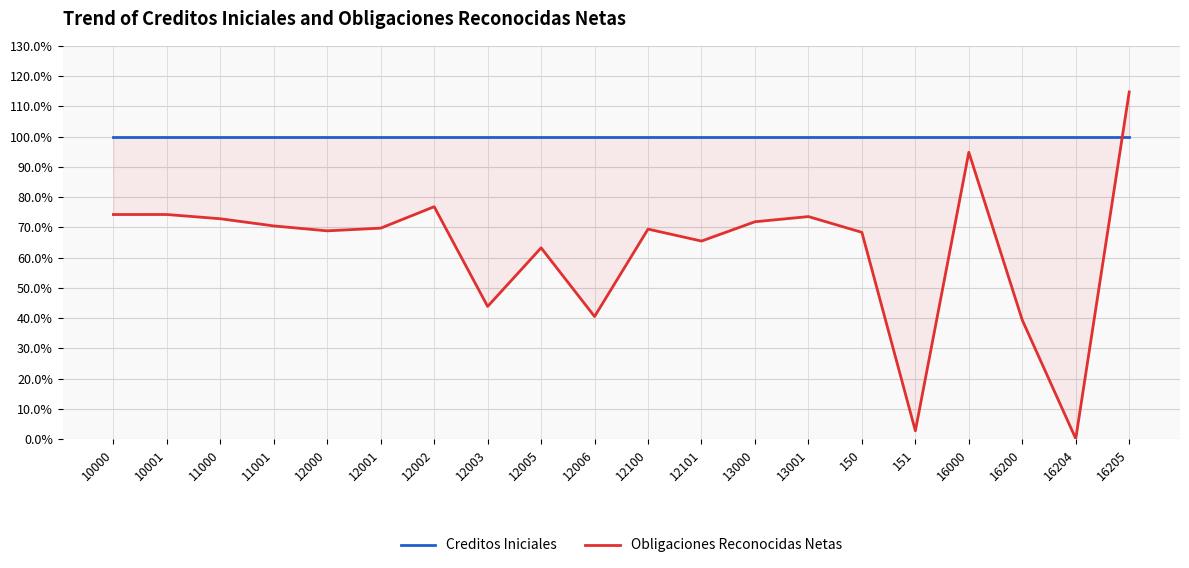

At which category is the sum across all series the highest?

16205